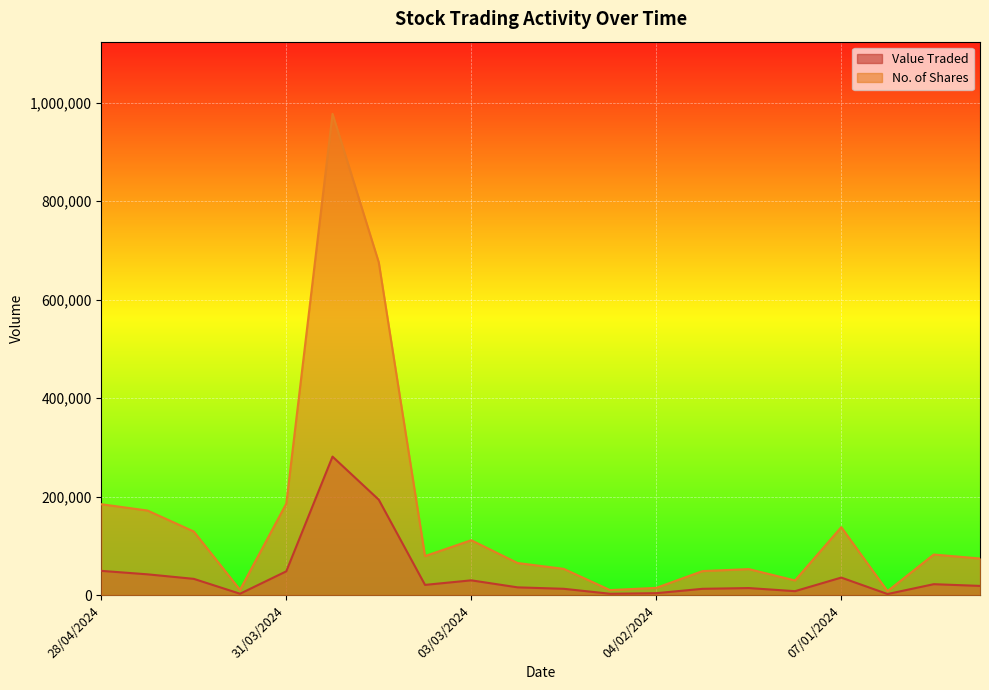

Which series has the largest total across all categories?

No. of Shares